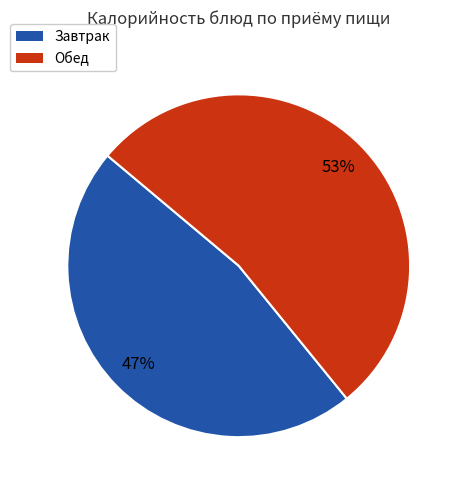

Count the number of slices in the pie.

2